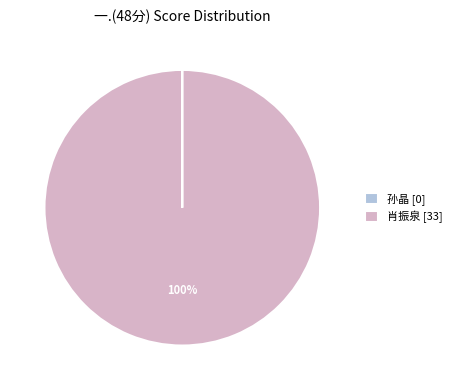

To the nearest percent, what is the average slice percentage?

50%